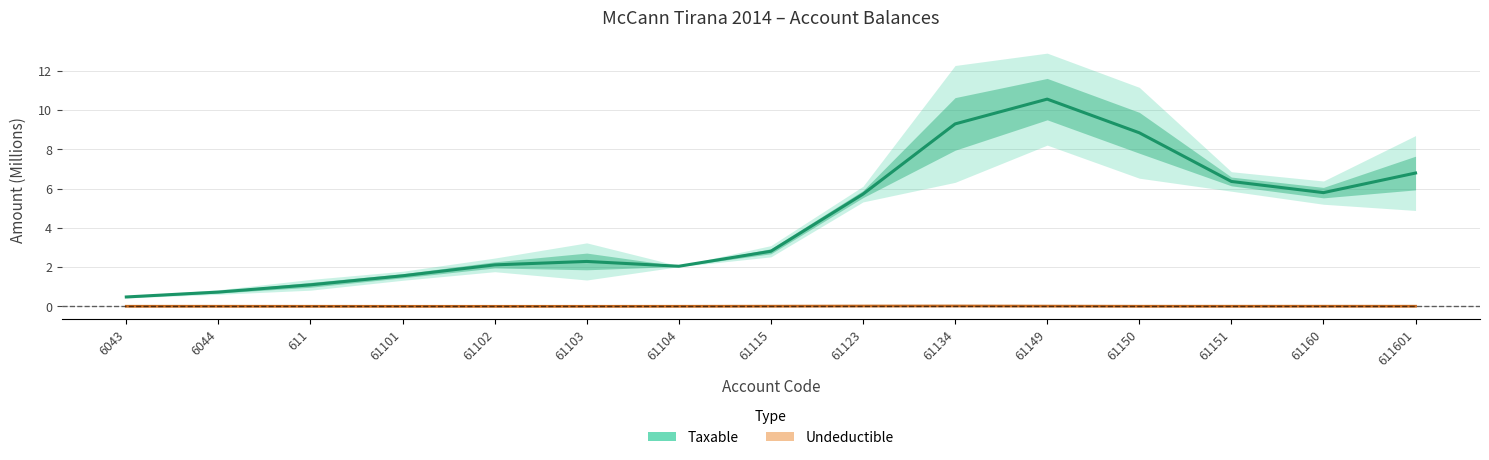

True or false: Undeductible and Taxable cross at least once.

False